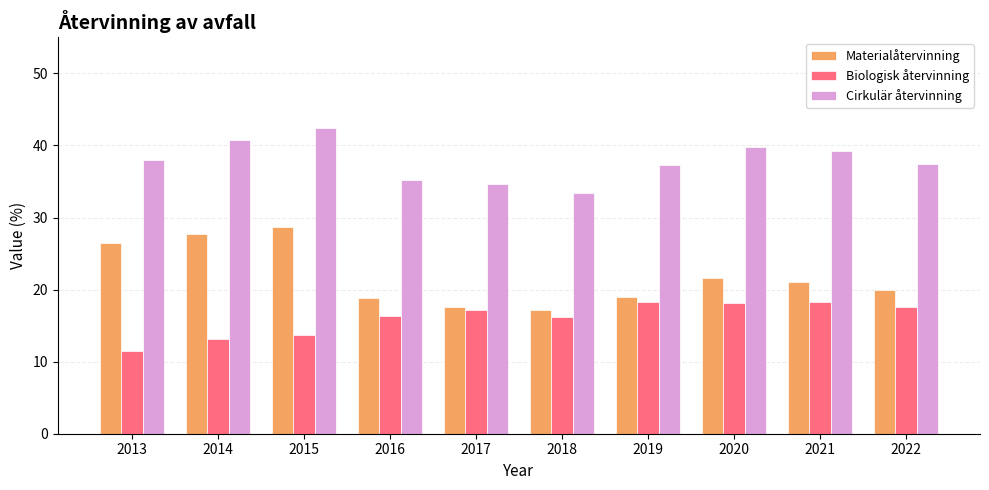

The value of Materialåtervinning at 2016 is 18.9. True or false?

True